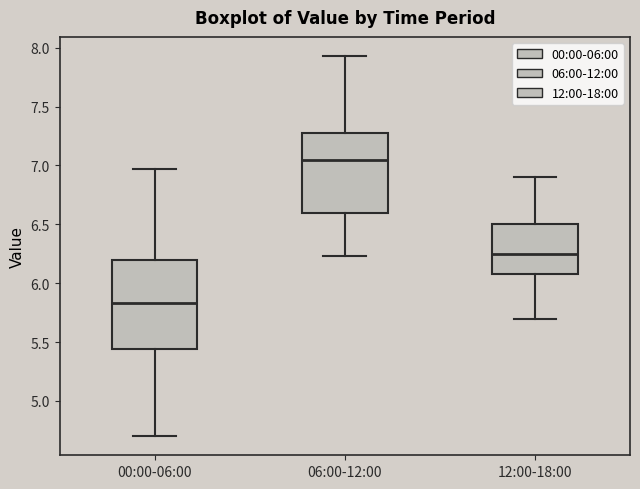

Where is the lower edge of the box for 00:00-06:00 on the y-axis? The values are not printed on the chart, so give them approximately, as read against the axis.

5.45